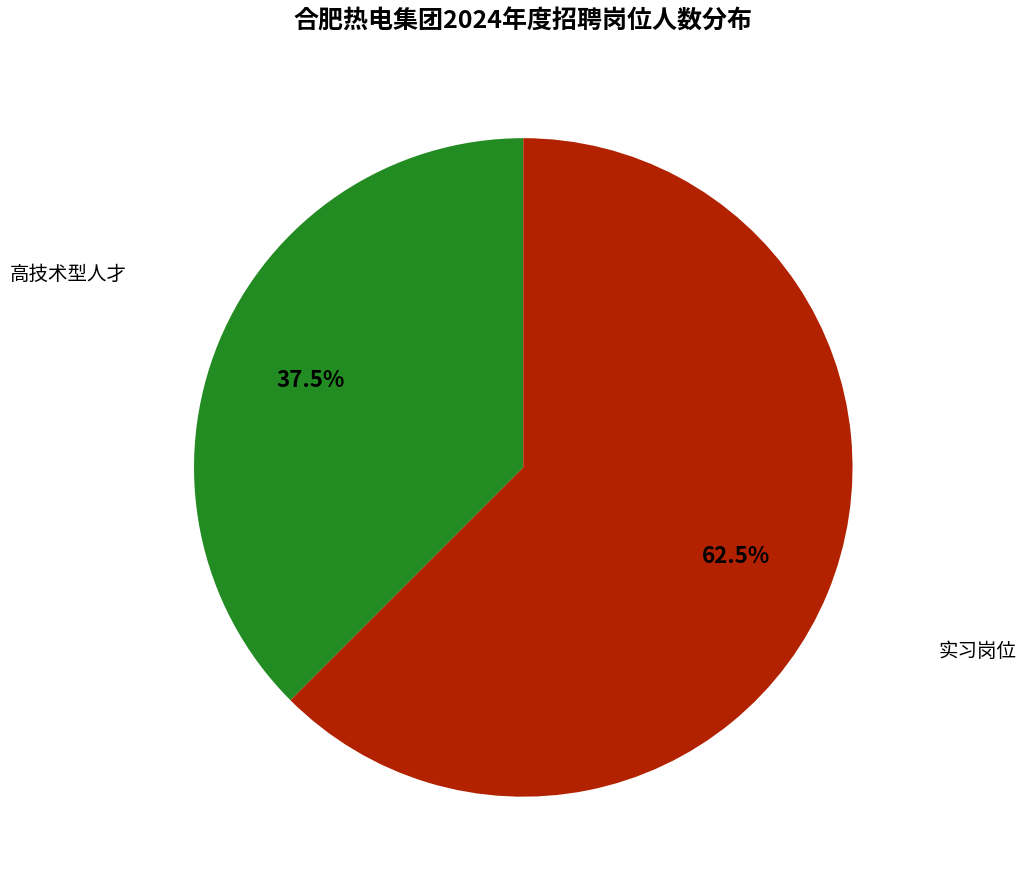

Rank the categories by value from lowest to highest.

高技术型人才, 实习岗位